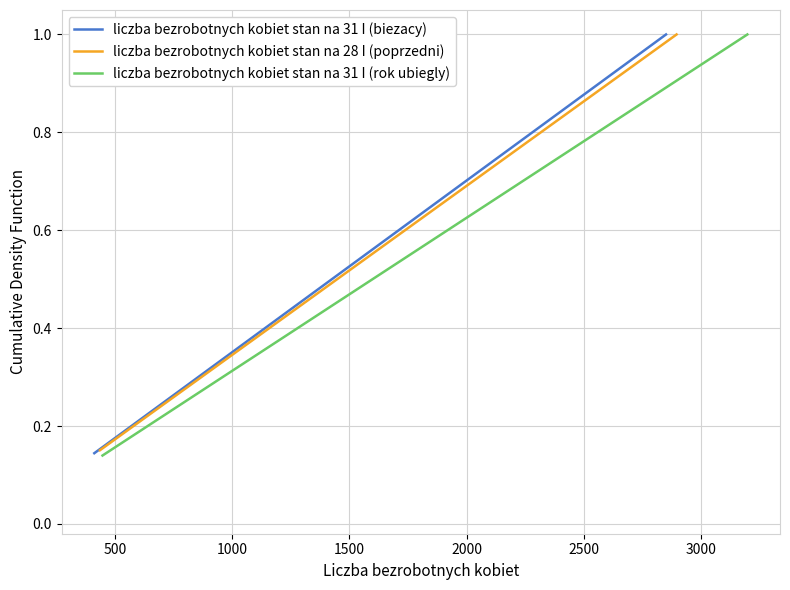

Is the value of liczba bezrobotnych kobiet stan na 31 I (rok ubiegly) at 8 greater than the value of liczba bezrobotnych kobiet stan na 31 I (biezacy) at 12?

No